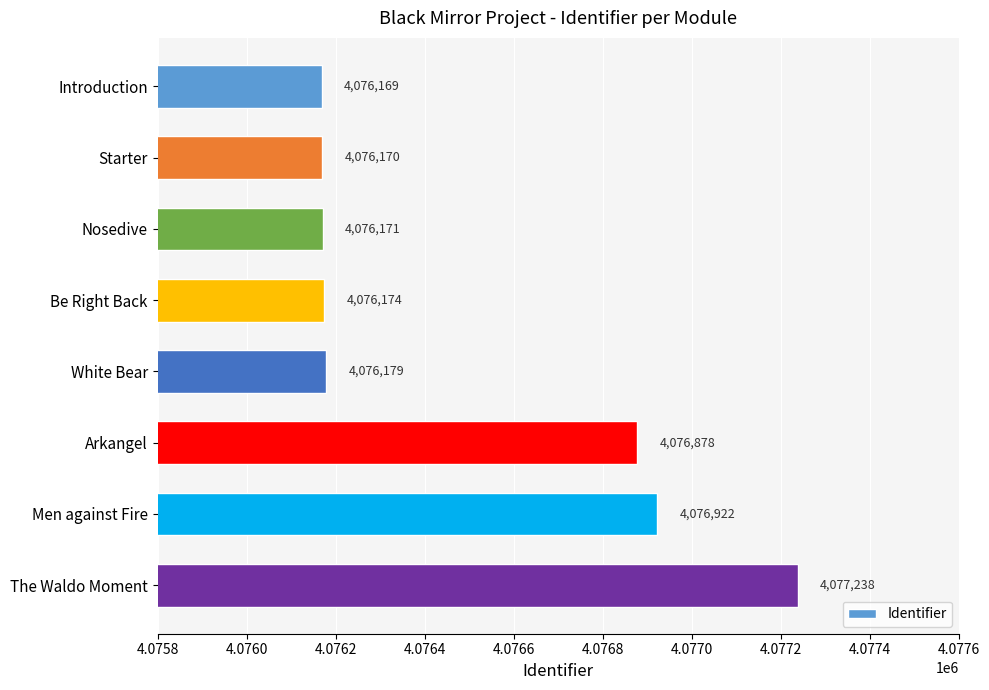

What is the smallest value displayed?

4076169